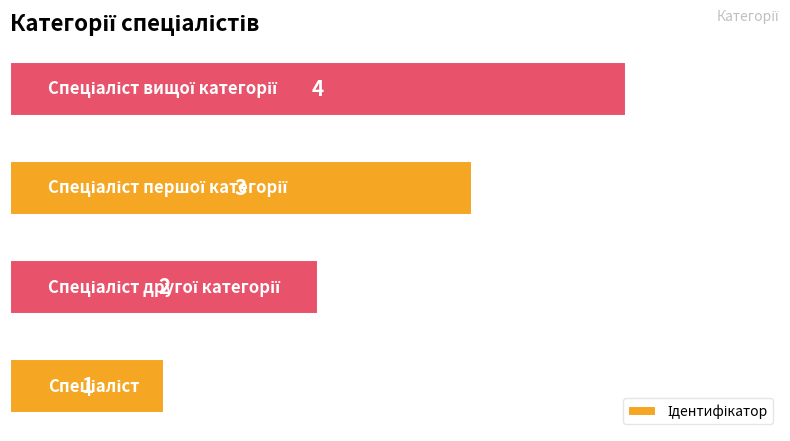

What is the greatest value displayed?

4